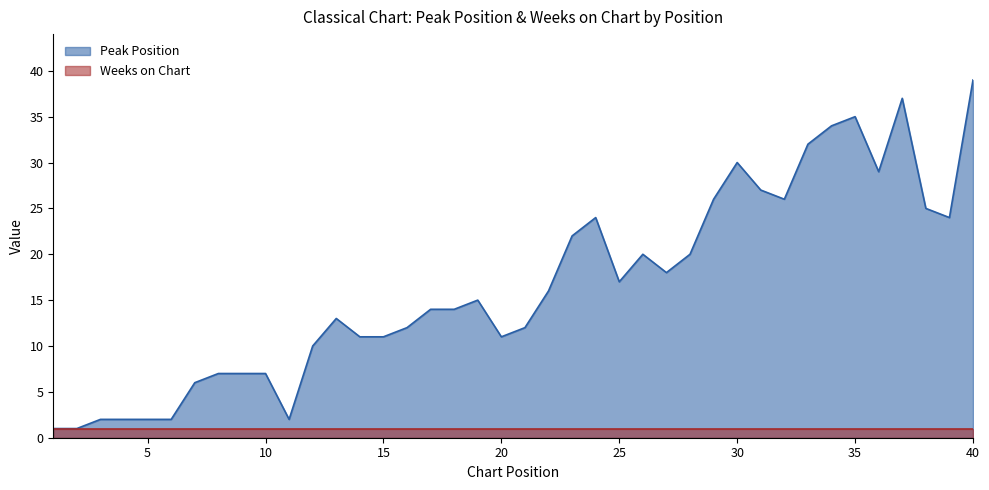

Which category has the lowest value across all series?

1